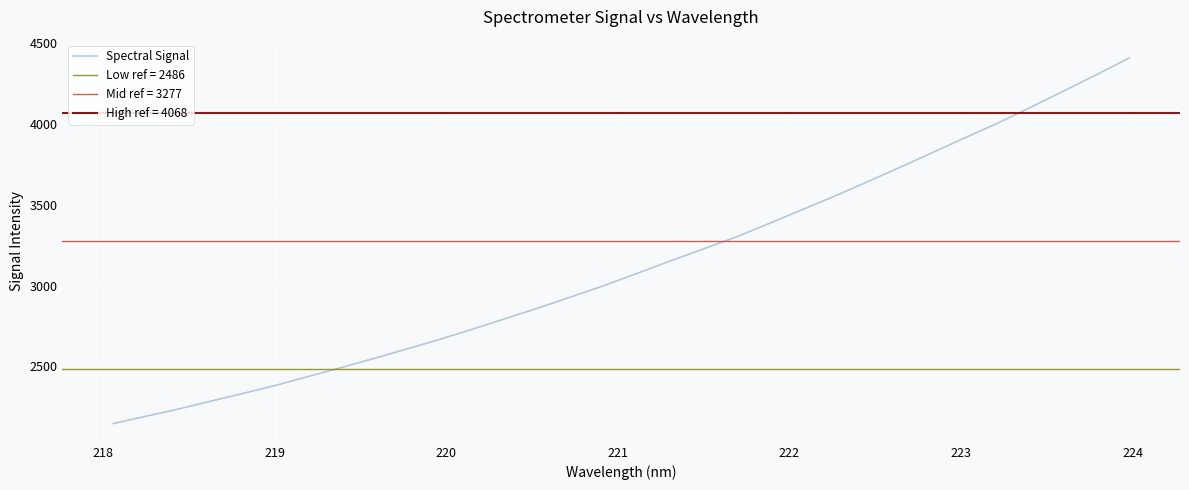

Is it true that the value at 225 is 640.9?

False